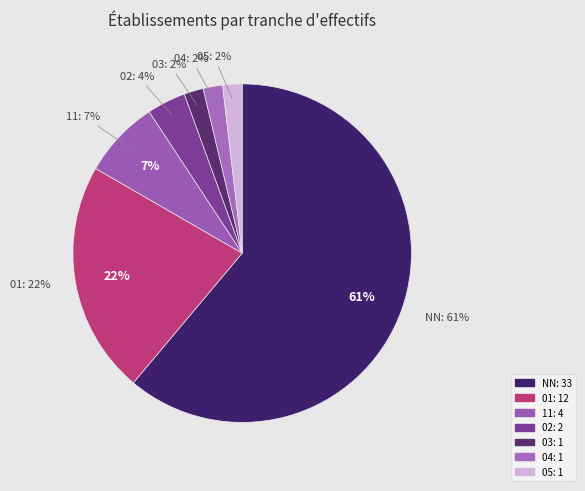

What percentage is the 03 slice, to the nearest percent?

2%